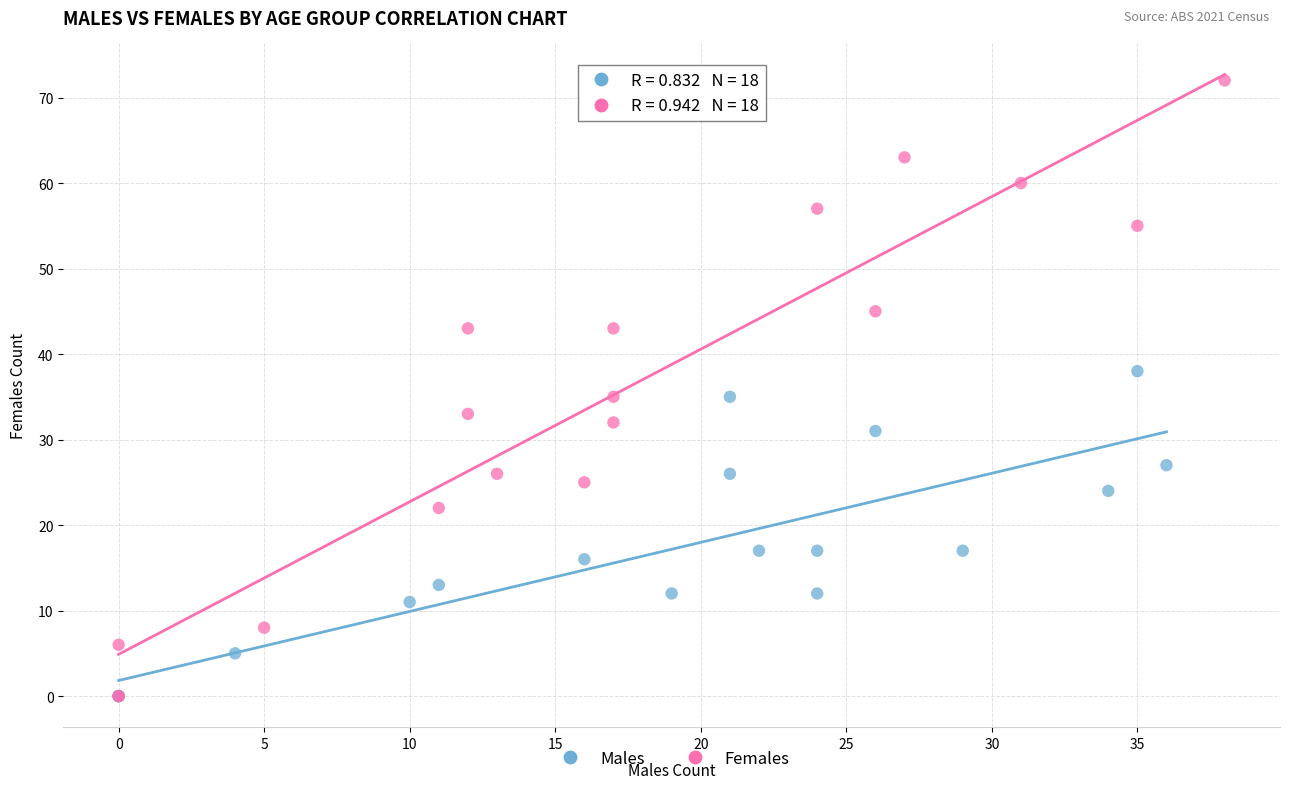

Which series reaches the maximum Y coordinate?

Females